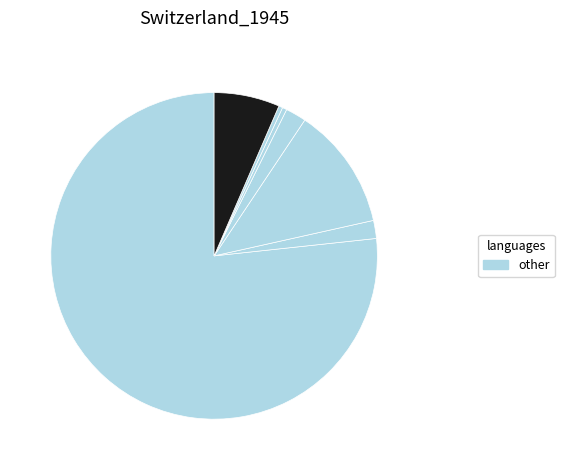

How many segments does this pie chart have?

7